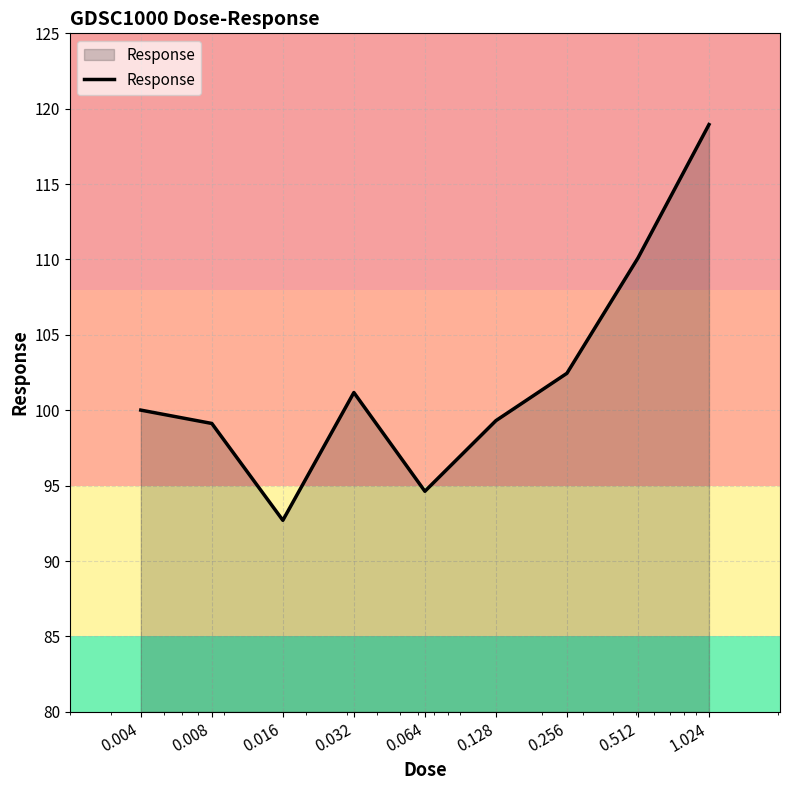

What is the greatest value displayed?

118.9